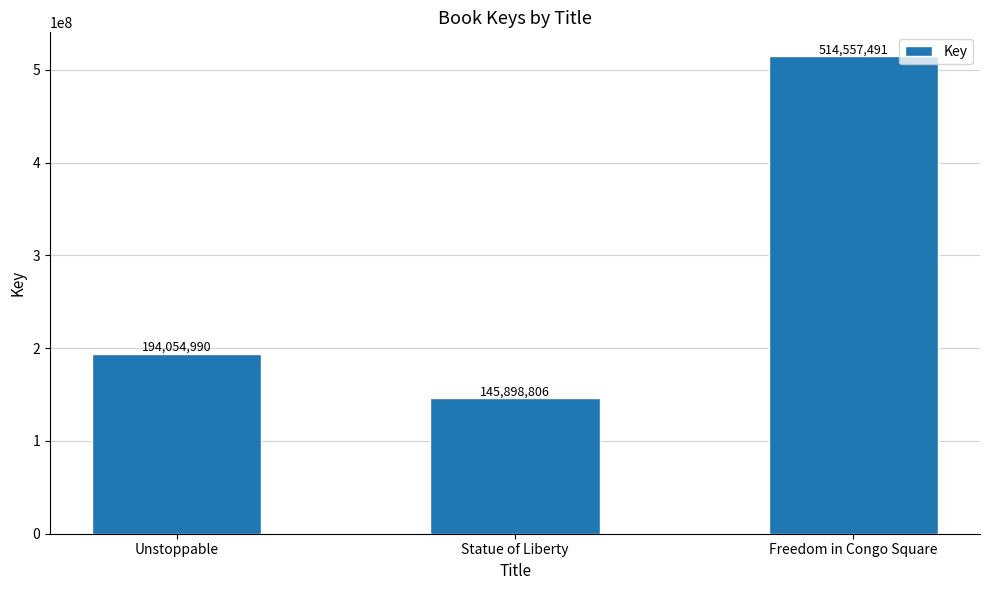

How many bars are there in total?

3